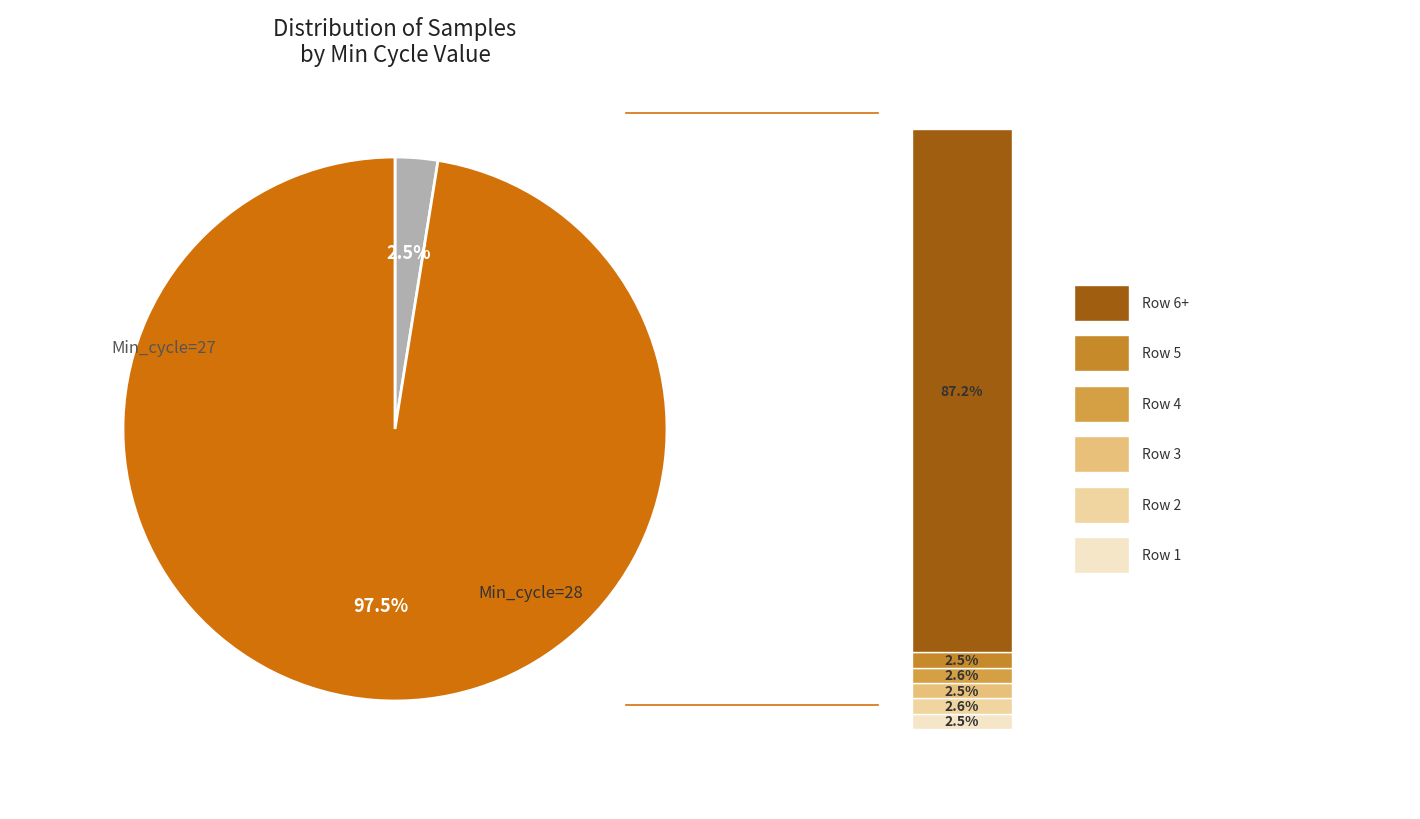

Is it true that Min=28 is 60% of the pie?

False